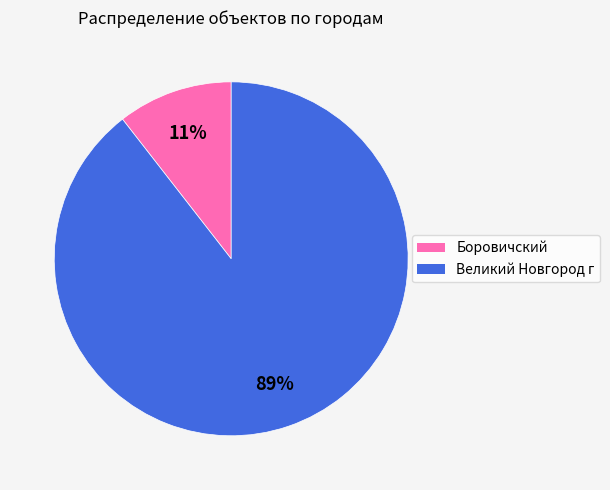

Which category has the smallest portion of the pie?

Боровичский